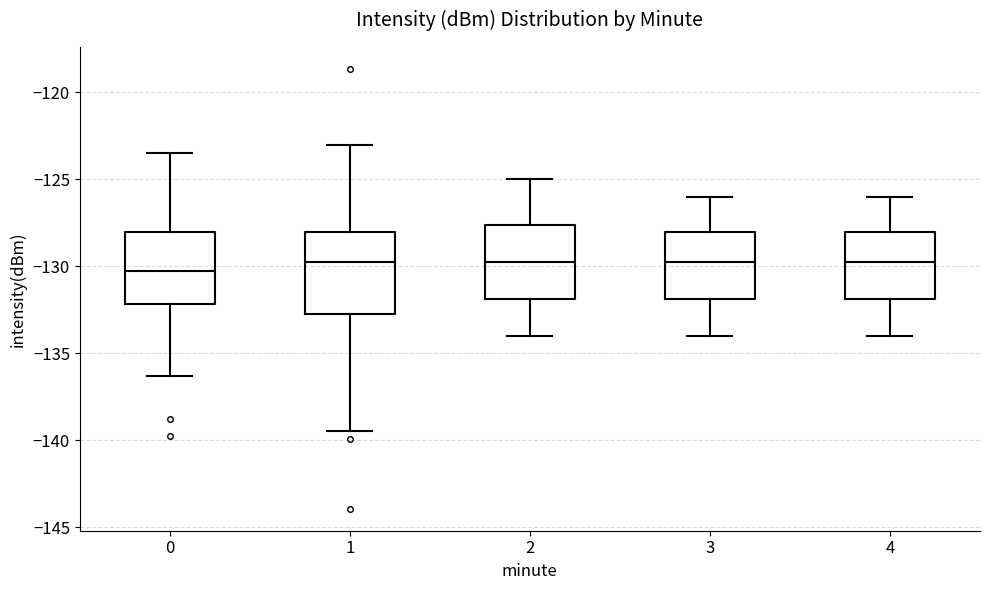

Which box has the lowest median line?

0